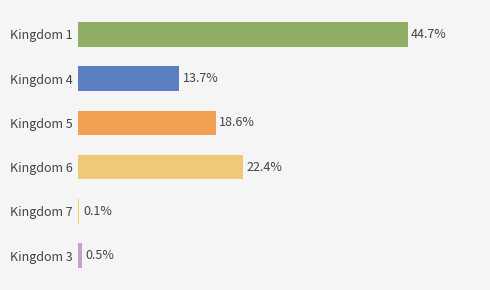

Between Kingdom 4 and Kingdom 3, which is larger?

Kingdom 4